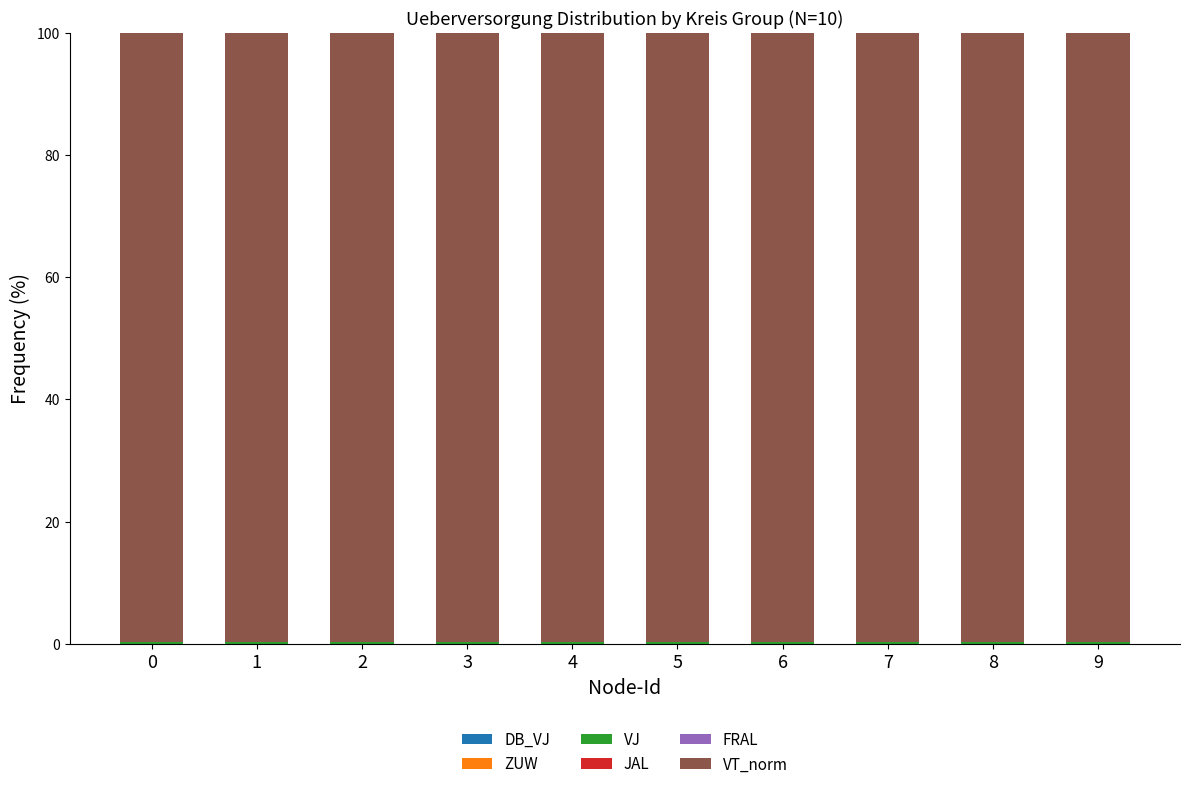

At which category is the sum across all series the highest?

1